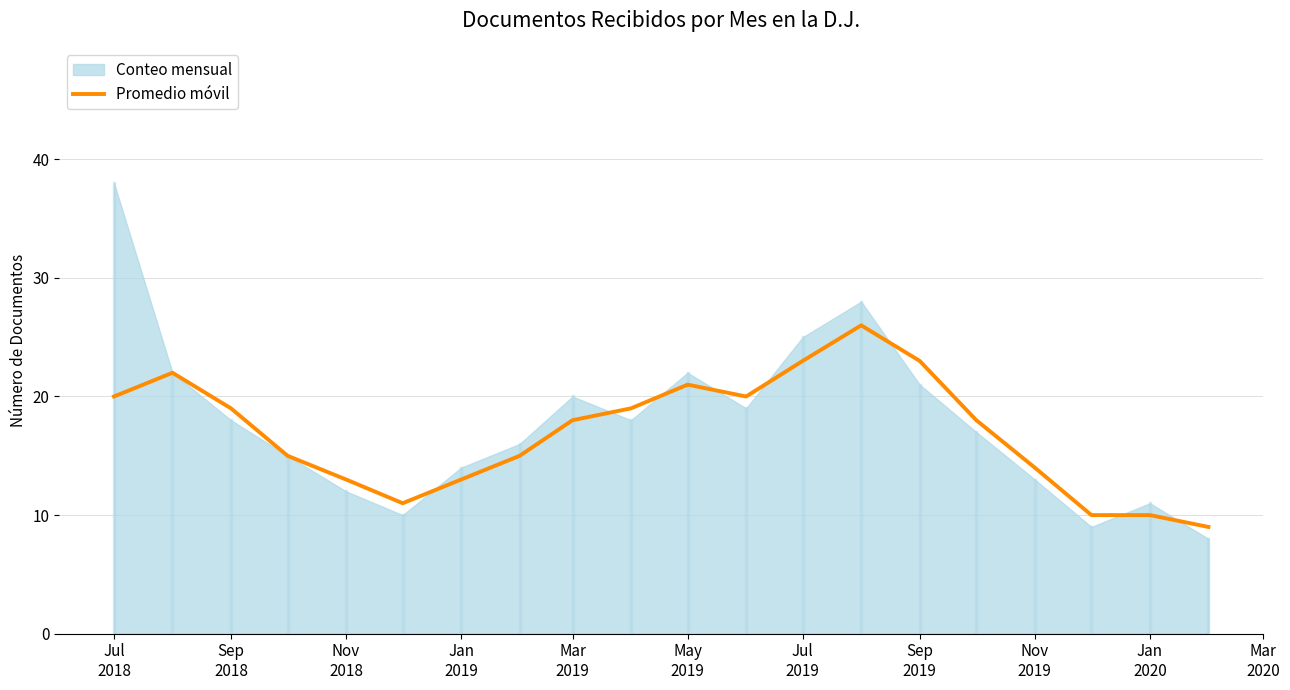

What is the minimum value for Promedio móvil?

9